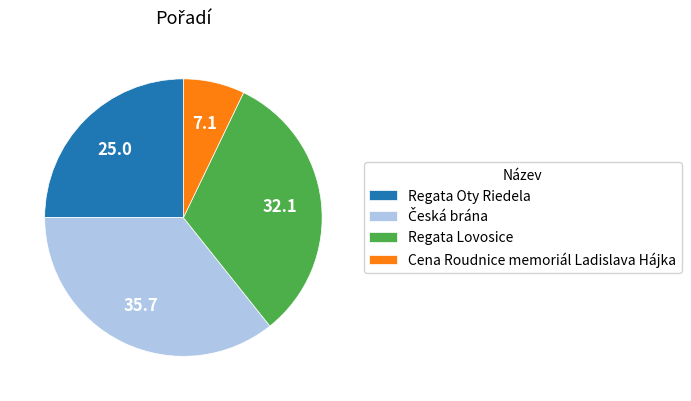

What is the ratio of the value at Regata Oty Riedela to the value at Cena Roudnice memoriál Ladislava Hájka?

3.5